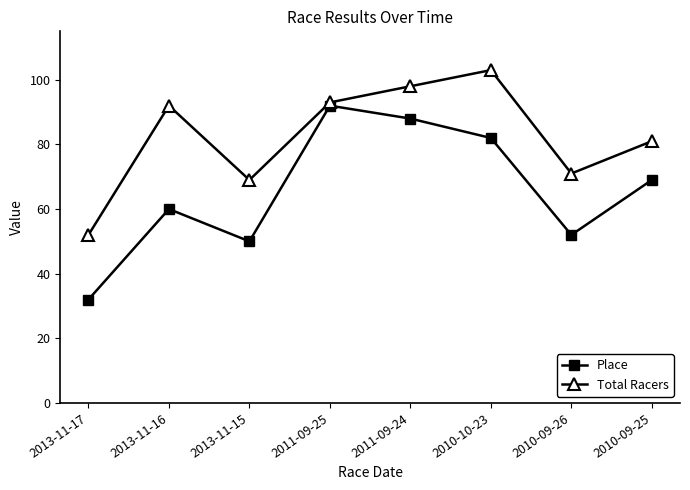

What is the label of the 7th point from the right?

2013-11-16